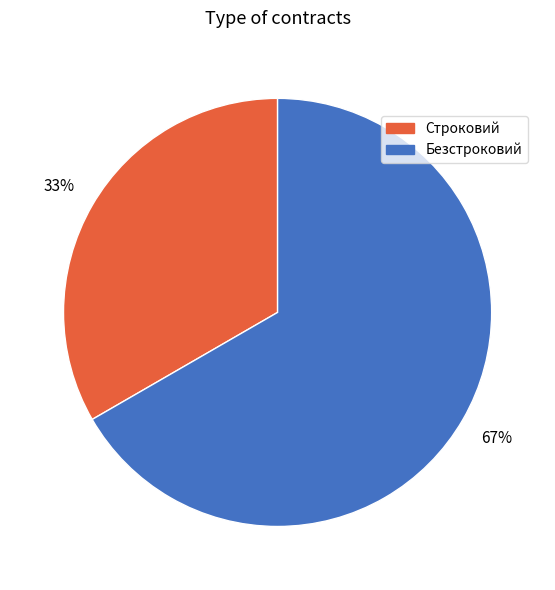

Do Строковий and Безстроковий together represent more than half of the pie?

Yes